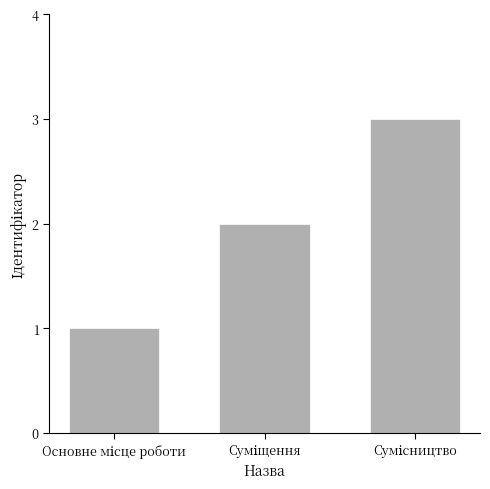

Count the values in the range 1 to 3.

3